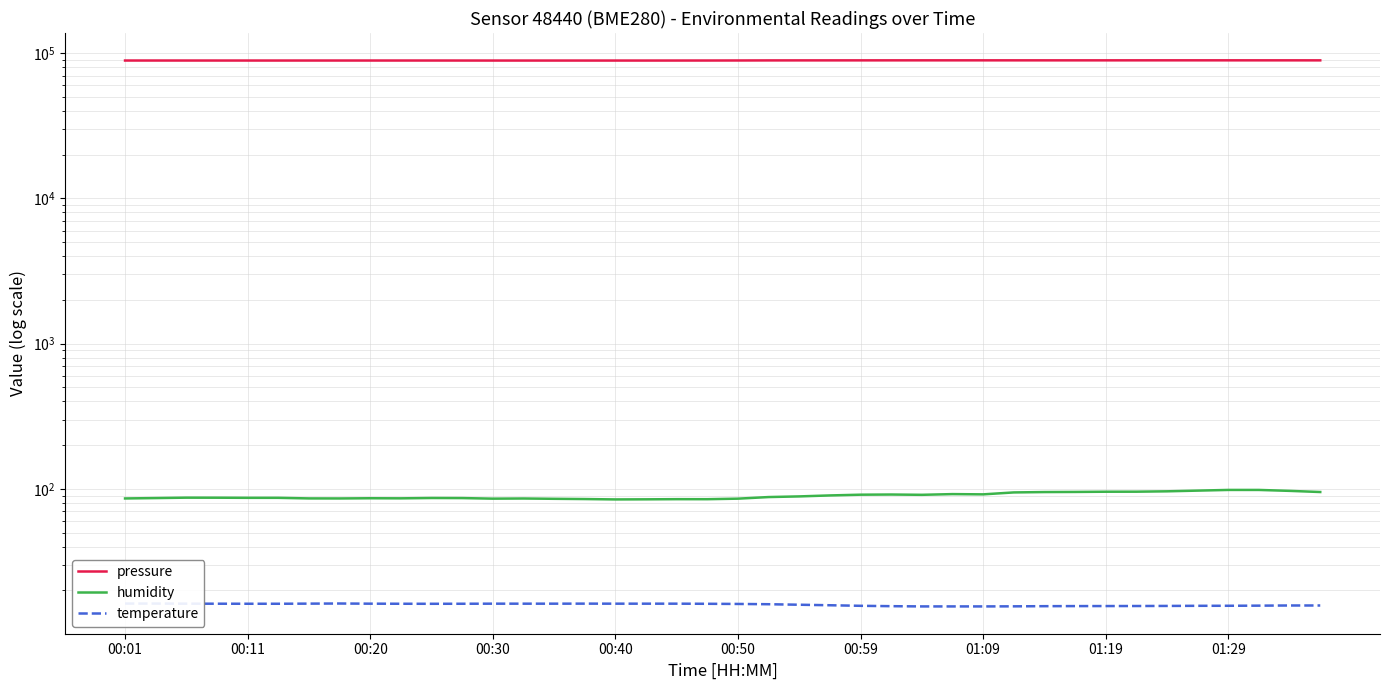

Is it true that temperature equals 27.9 at 00:20?

False